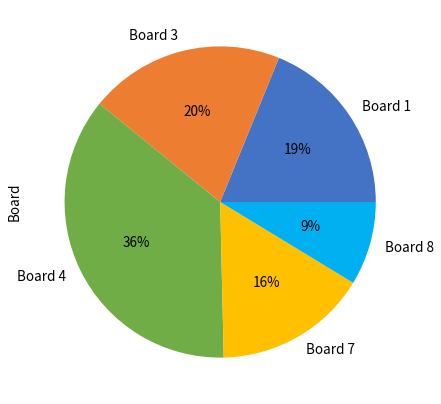

Do Board 3 and Board 4 together represent more than half of the pie?

Yes